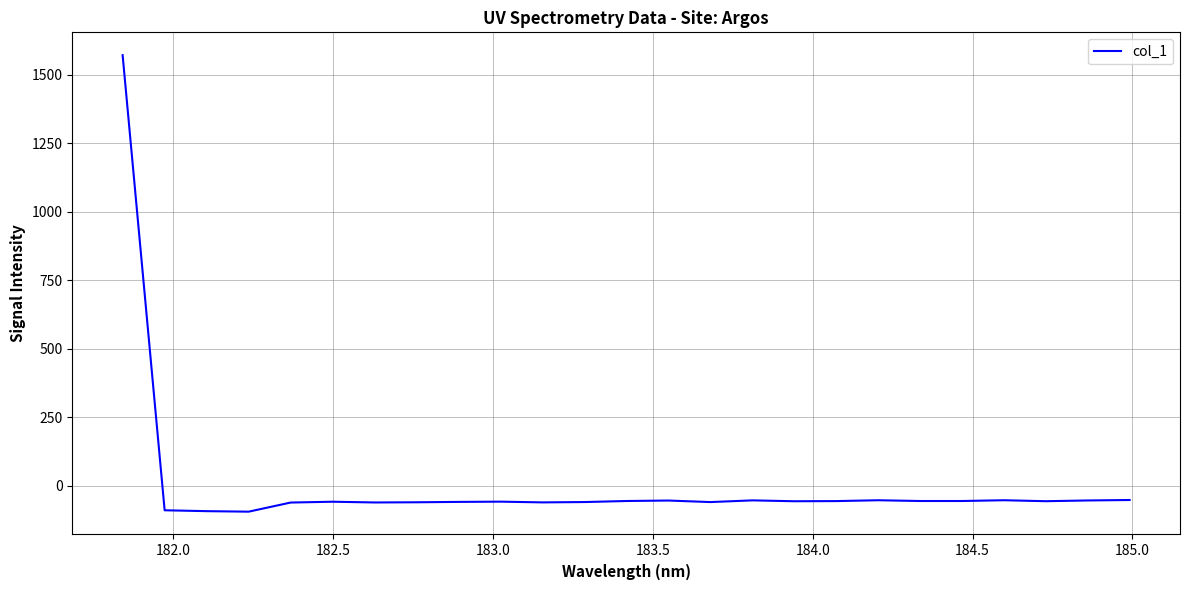

What is the difference between the maximum and minimum values?

1666.6